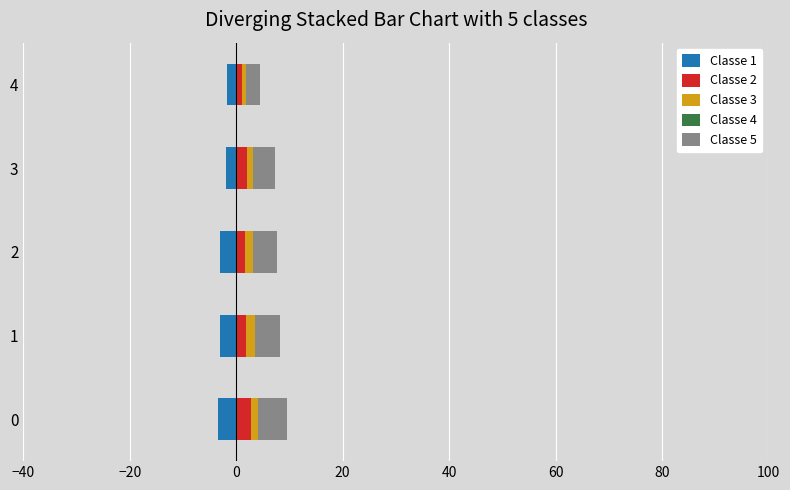

Reading left to right, what are all the values shown in this chart?

Classe 1: -3.4	-3.0	-3.0	-1.9	-1.7
Classe 2: 2.8	1.9	1.6	1.9	1.0
Classe 3: 1.2	1.6	1.6	1.2	0.8
Classe 4: 0.5	0.5	0.5	0.5	0.5
Classe 5: 5.6	4.9	4.6	4.1	2.6